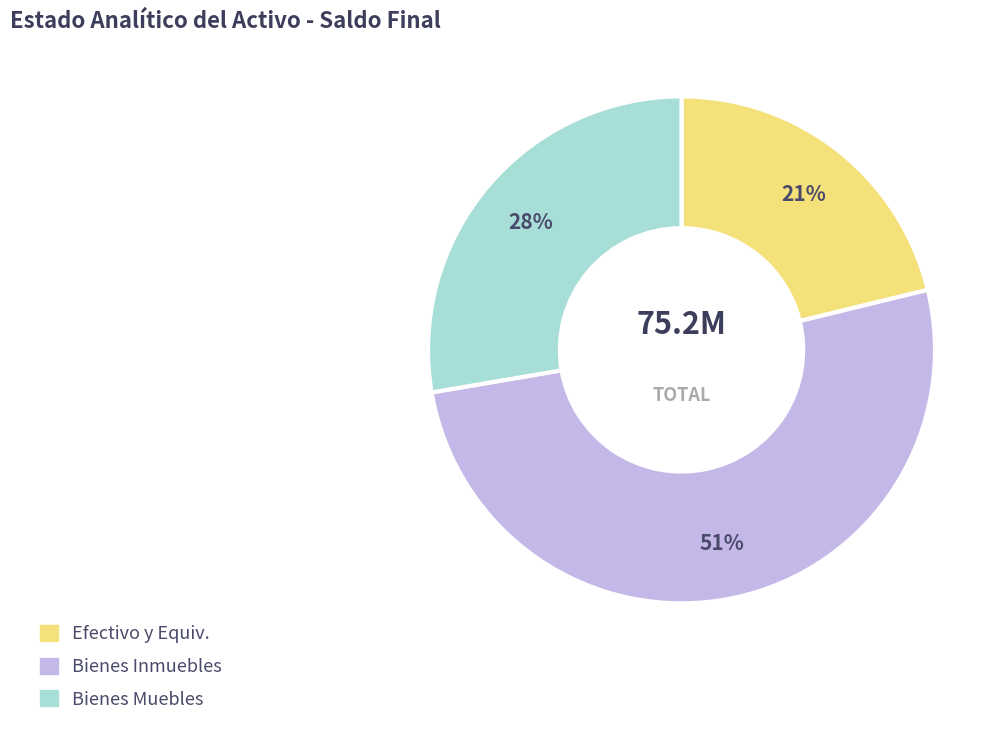

Is there any slice that represents more than half of the pie?

Yes